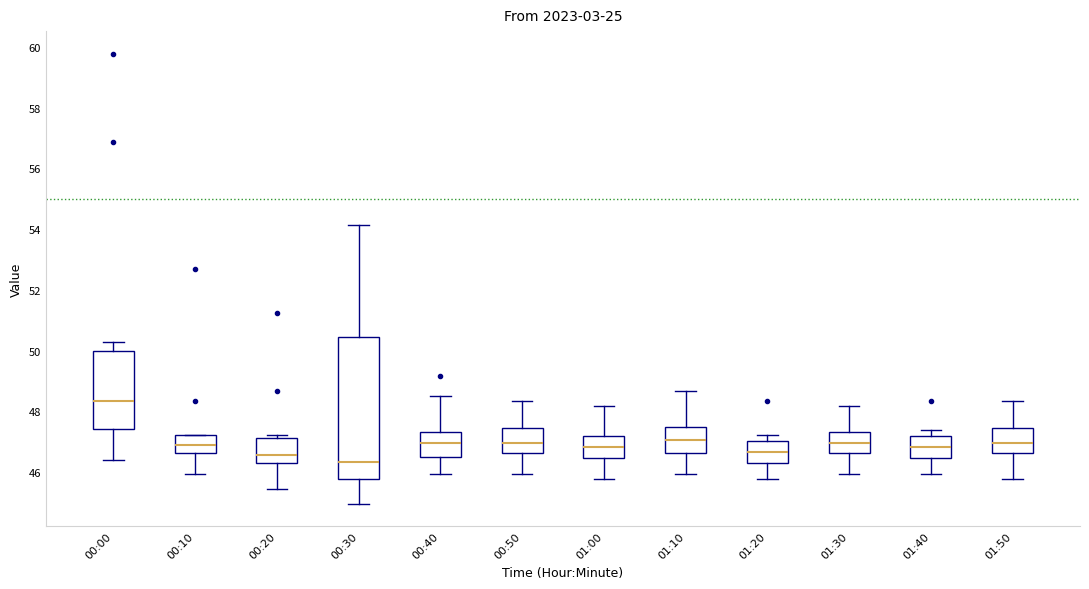

Comparing the boxes themselves (not the whiskers), which one is the tallest?

00:30